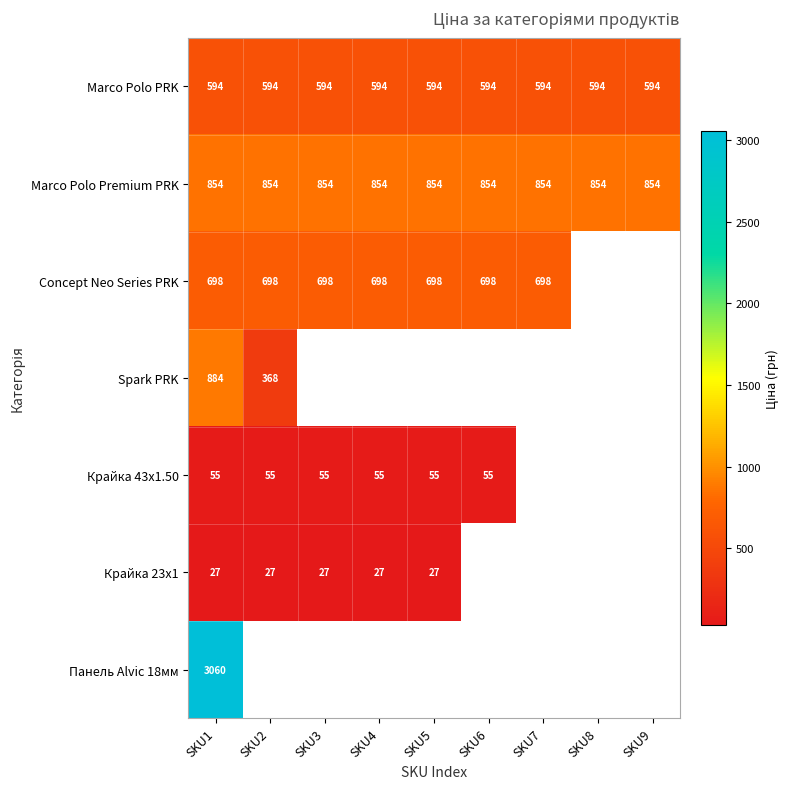

How many values in Панель Alvic 18мм are above zero?

1